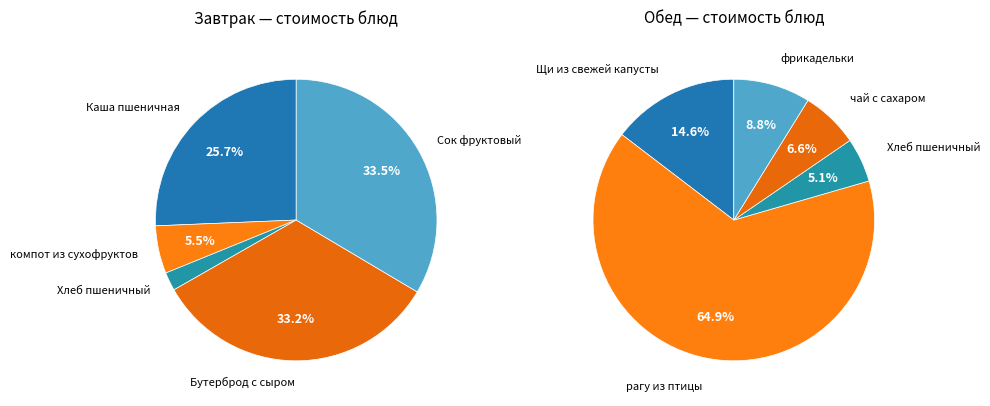

To the nearest percent, what is the difference between the largest and smallest slice percentages?

31%